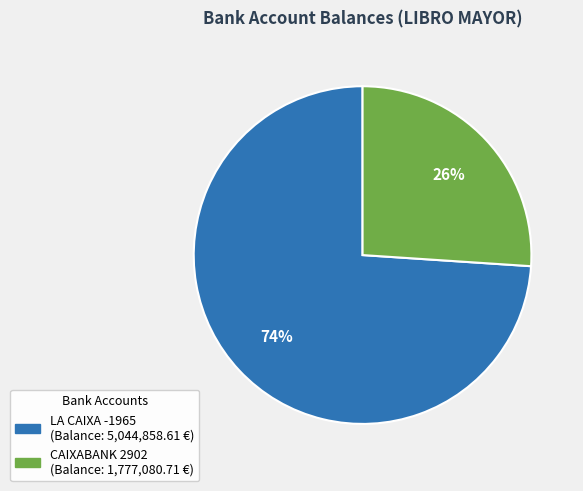

Does any single category account for the majority?

Yes